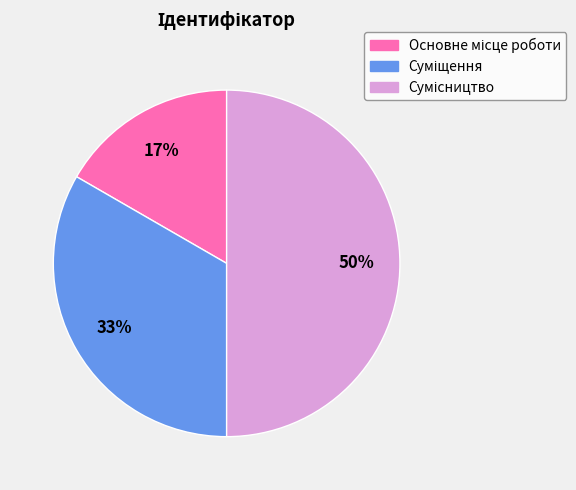

To the nearest percent, what is the difference between the largest and smallest slice percentages?

33%